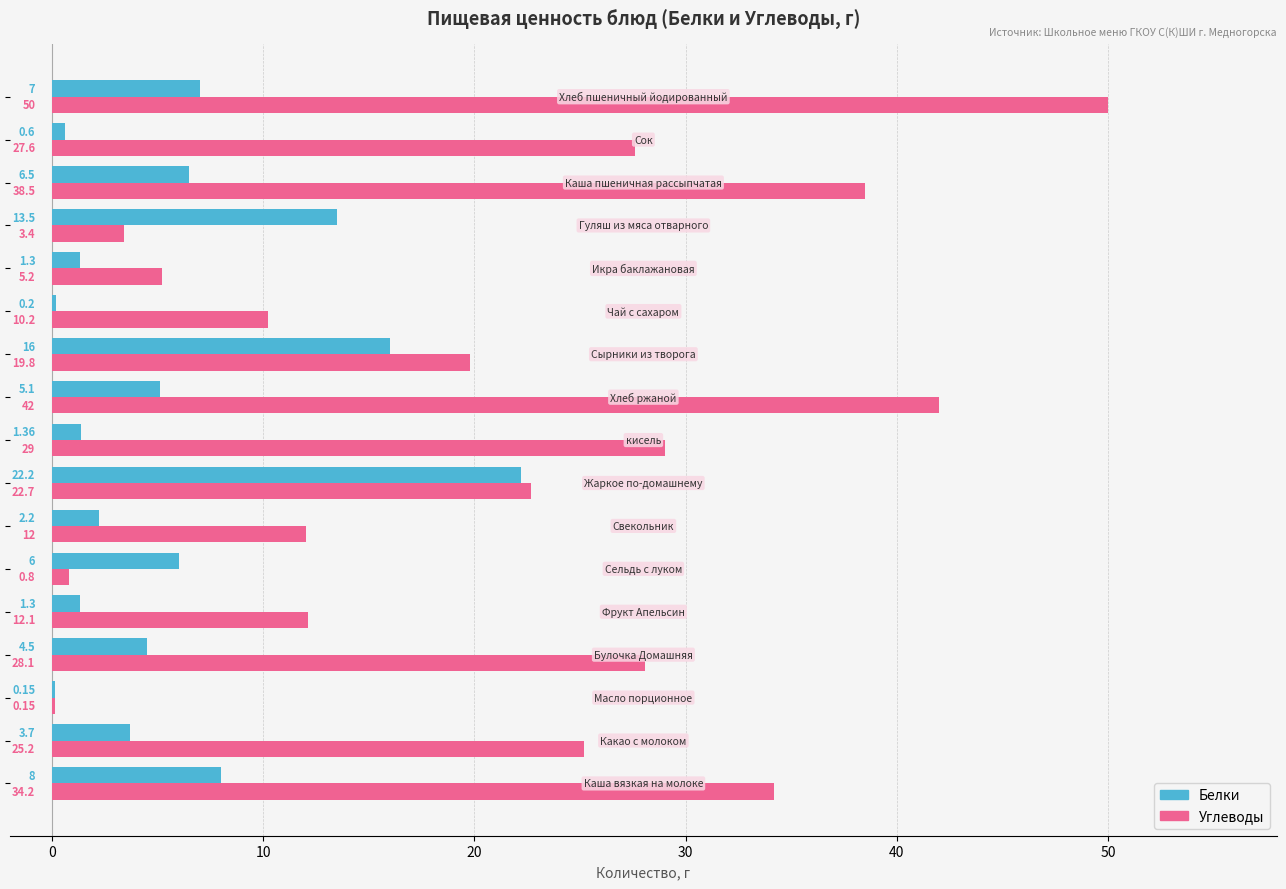

What are all the series names shown in the legend?

Белки, Углеводы